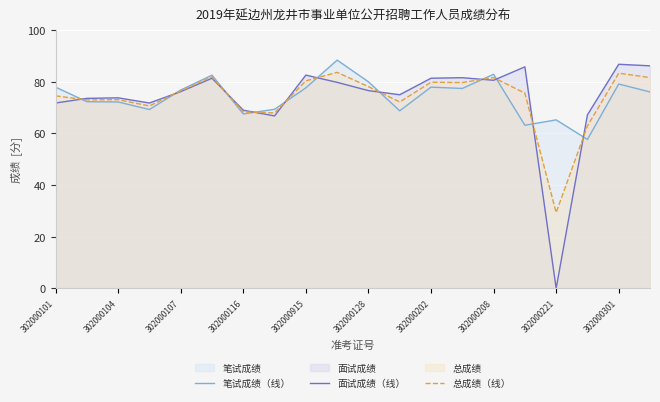

Reading left to right, transcribe all the data shown in this chart.

笔试成绩（线）: 77.9	72.3	72.2	69.3	76.8	82.6	67.6	69.4	77.7	88.4	80.0	68.8	78.0	77.4	82.9	63.2	65.3	57.7	79.2	76.1
面试成绩（线）: 71.8	73.6	73.8	71.8	76.2	81.4	69.0	66.8	82.6	79.8	76.6	75.0	81.4	81.6	80.6	85.8	0.0	67.2	86.8	86.2
总成绩（线）: 74.6	73.0	73.1	70.7	76.5	81.9	68.4	68.0	80.4	83.7	78.1	72.2	79.8	79.7	81.6	75.6	29.4	62.9	83.4	81.6